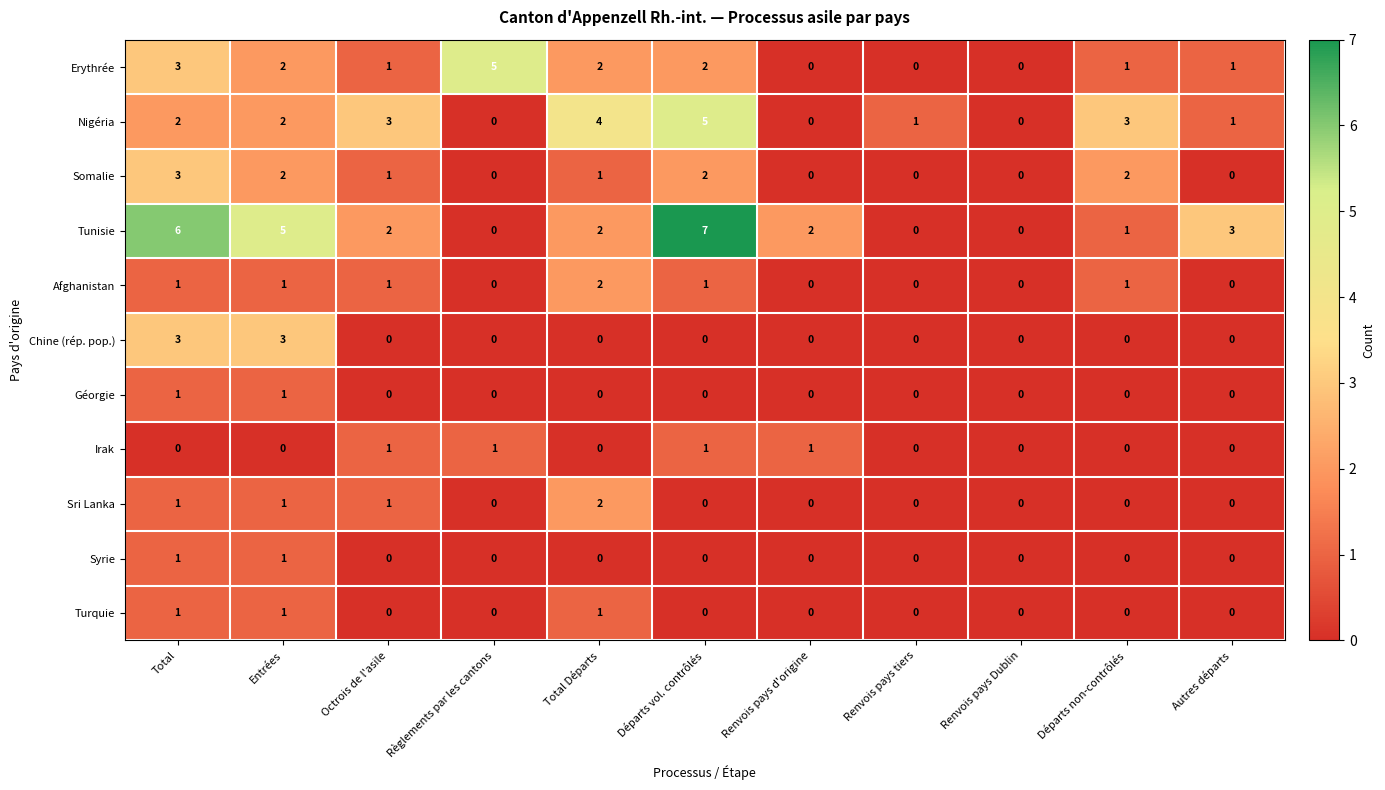

True or false: Erythrée has a value of 1 at Départs non-contrôlés.

True